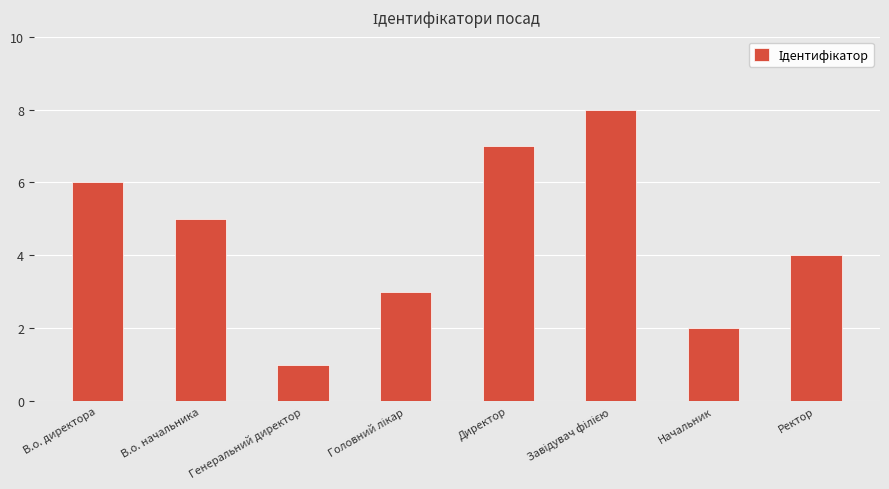

What is the value of the 2nd bar from the left?

5